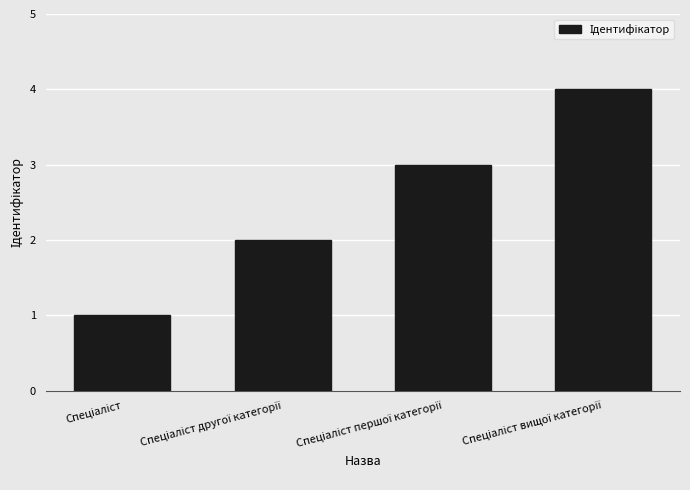

How many distinct data groups are displayed?

1